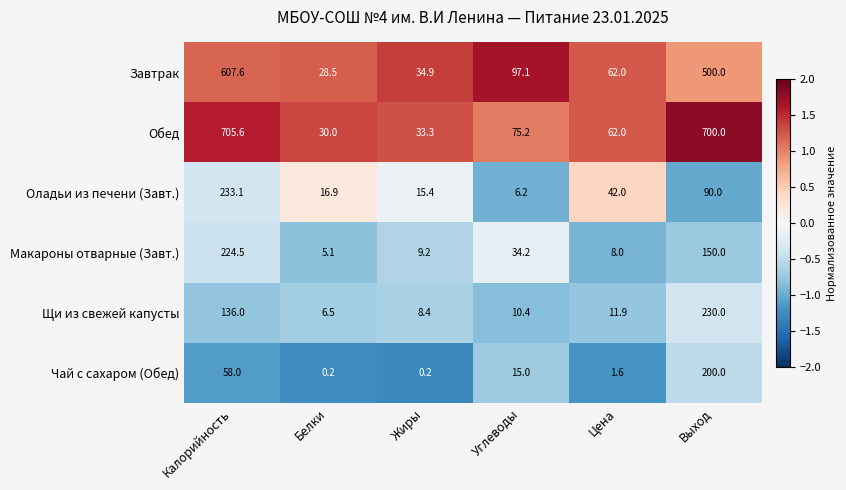

Rank the series at Калорийность from highest to lowest value.

Обед, Завтрак, Оладьи из печени (Завт.), Макароны отварные (Завт.), Щи из свежей капусты, Чай с сахаром (Обед)